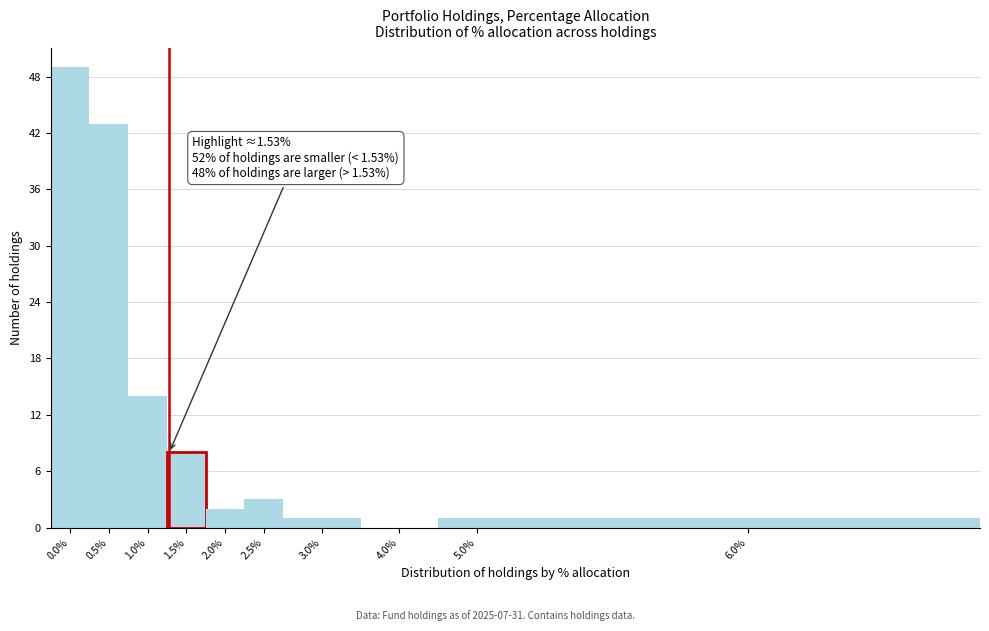

Reading left to right, what are all the values shown in this chart?

0.0%=49	0.5%=43	1.0%=14	1.5%=8	2.0%=2	2.5%=3	3.0%=1	4.0%=0	5.0%=1	6.0%=1